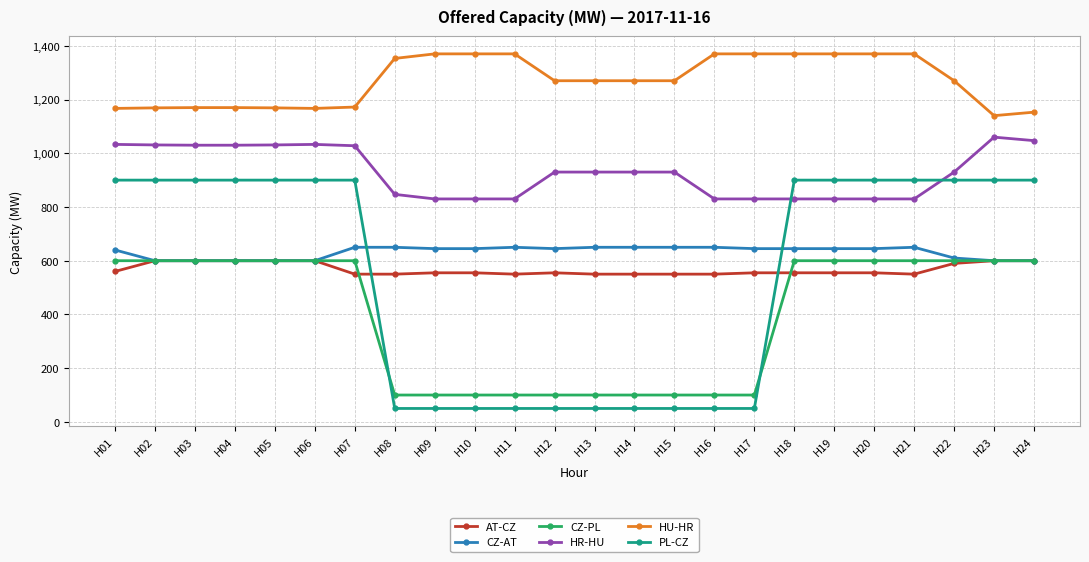

What is the difference between the maximum and minimum values in the PL-CZ series?

850